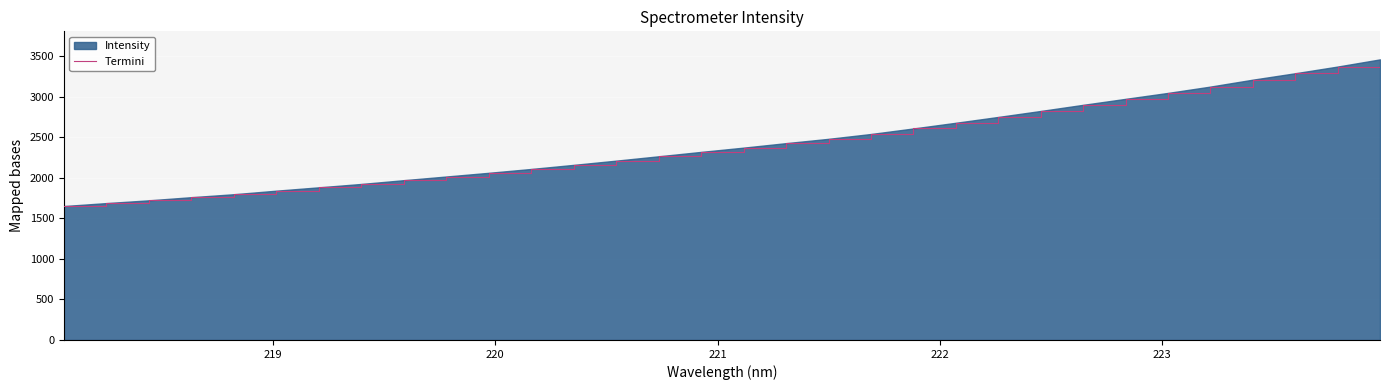

What is the smallest value displayed?

1650.6